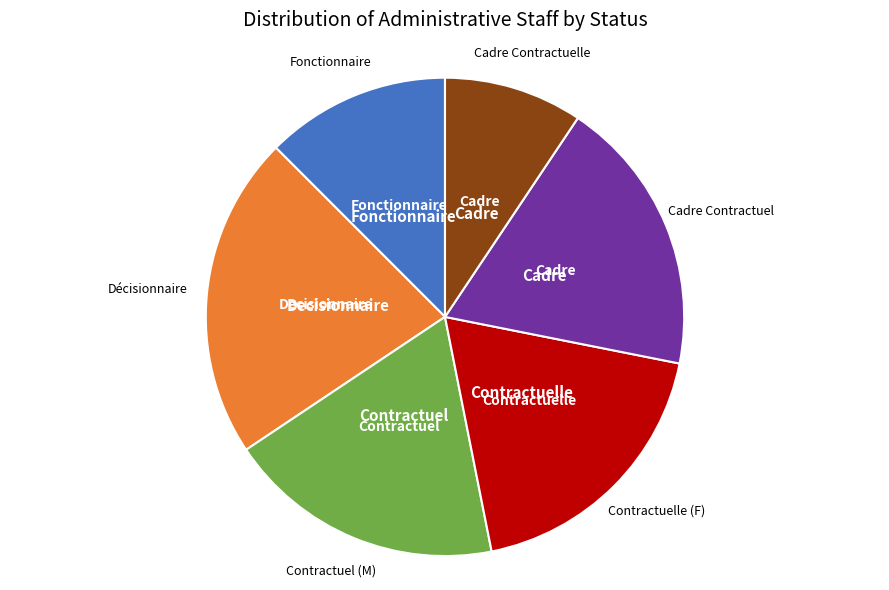

Is there any slice that represents more than half of the pie?

No